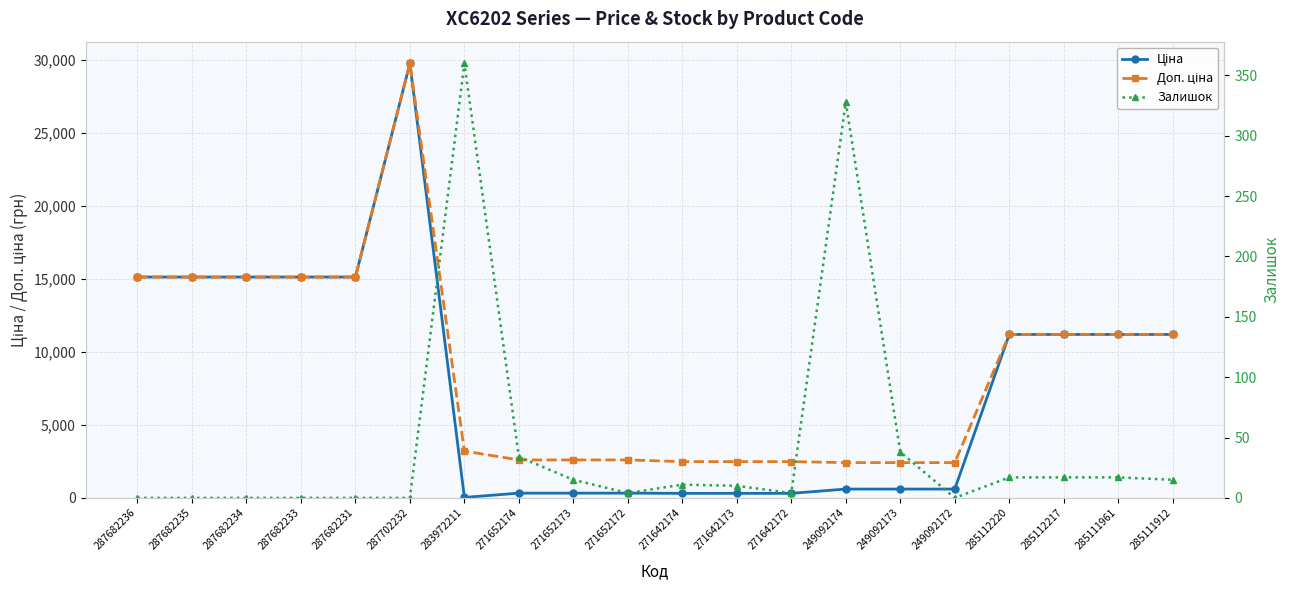

Does the chart have visible grid lines?

Yes